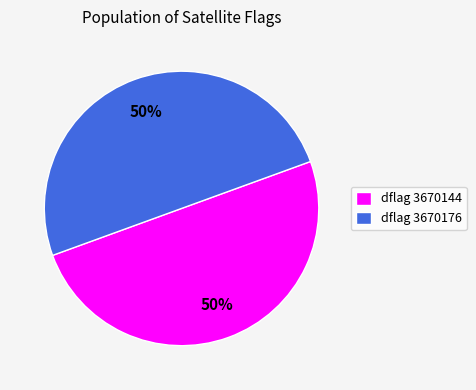

What percentage is the dflag 3670144 slice, to the nearest percent?

50%